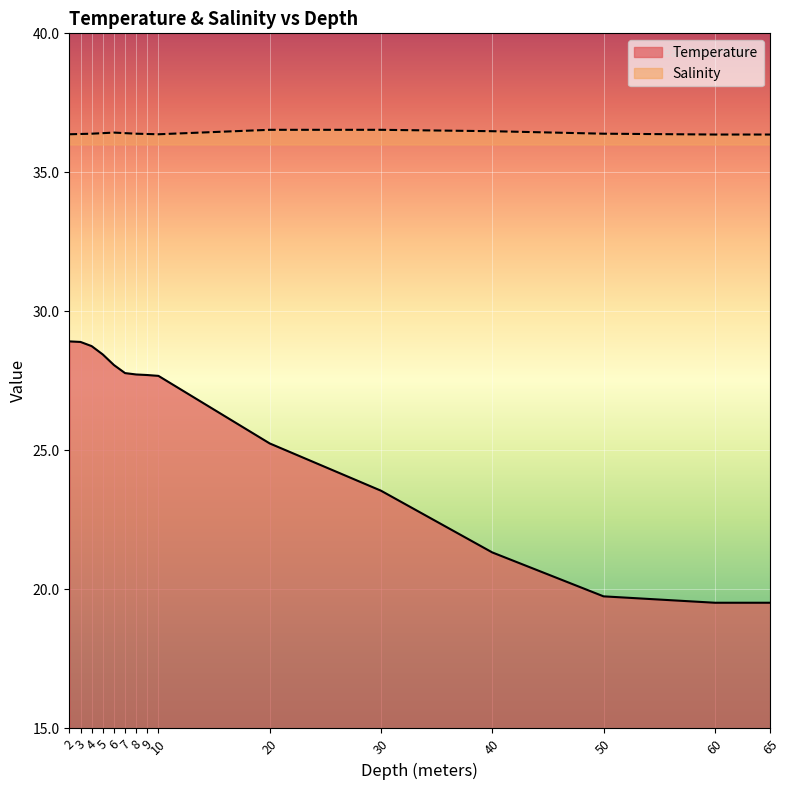

Which category has the lowest value across all series?

60.0